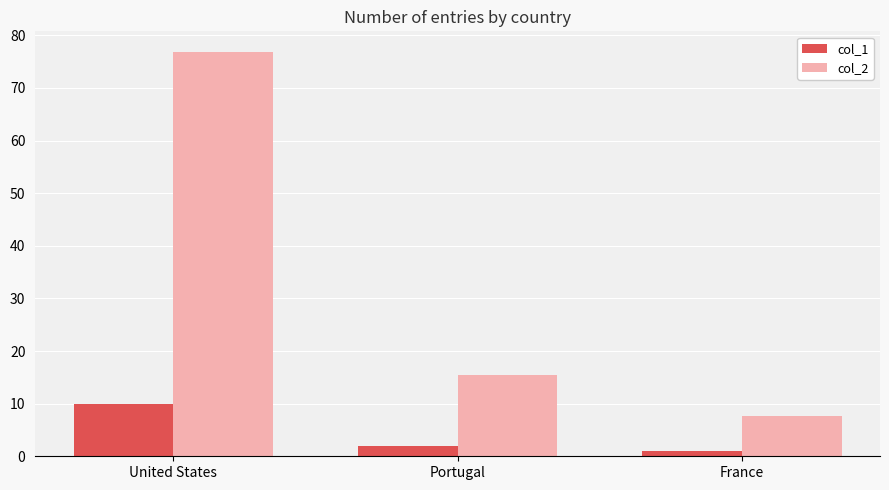

What is the approximate value of col_1 at France?

1.0